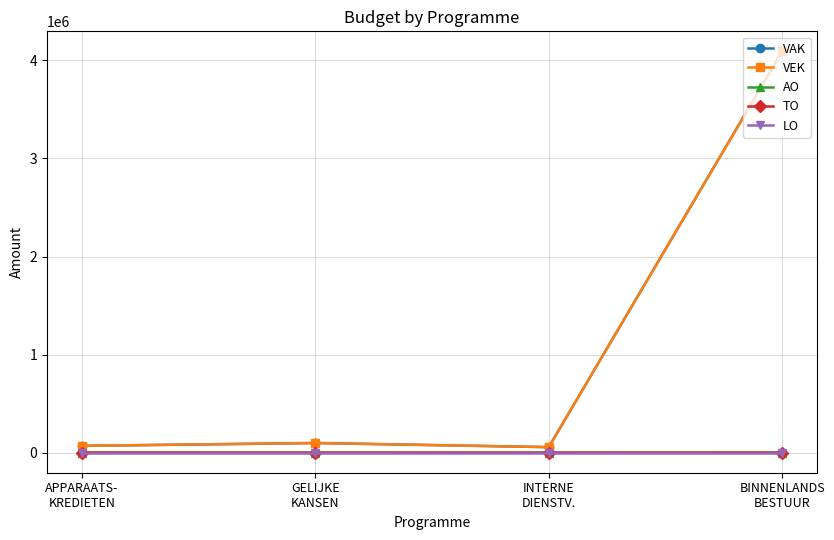

Which series has the widest spread of values?

VAK